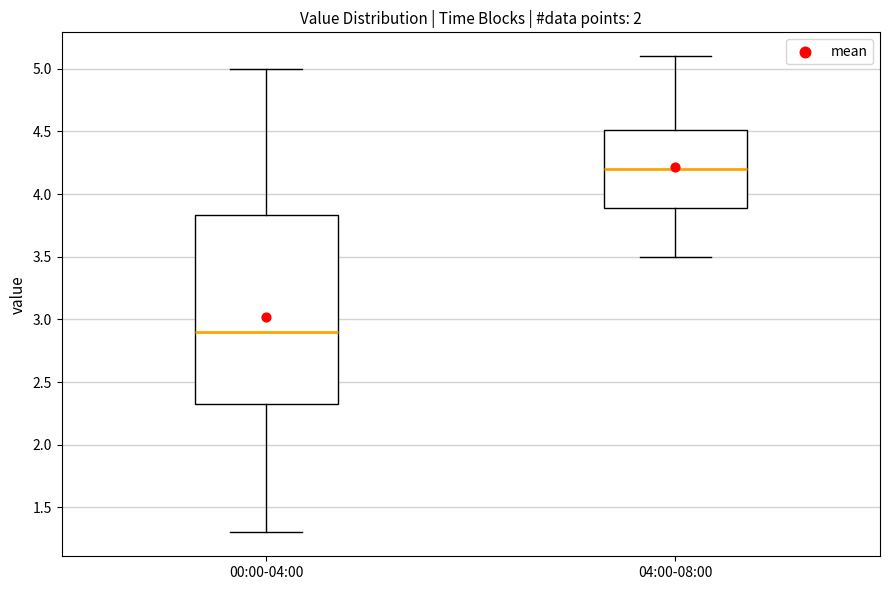

Reading left to right, read every box against the y-axis: the position of its median line, the range the box covers, and the ends of its whiskers. The values are not printed on the chart, so give them approximately, as read against the axis.

00:00-04:00: median 2.90, box 2.35 to 3.85, whiskers 1.30 to 5.00
04:00-08:00: median 4.20, box 3.90 to 4.50, whiskers 3.50 to 5.10